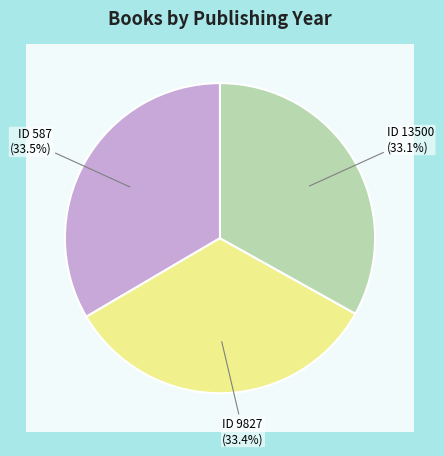

Is 13500 the majority of the pie?

No